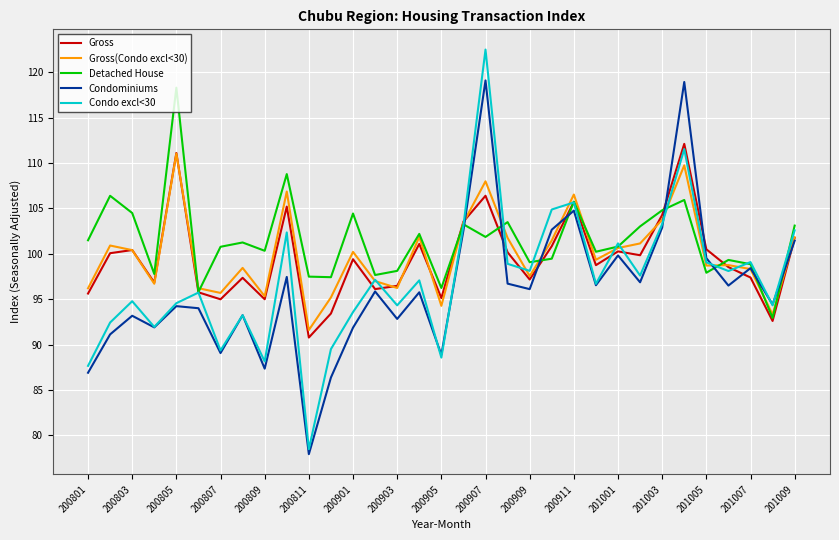

Which series has the widest spread of values?

Condo excl<30